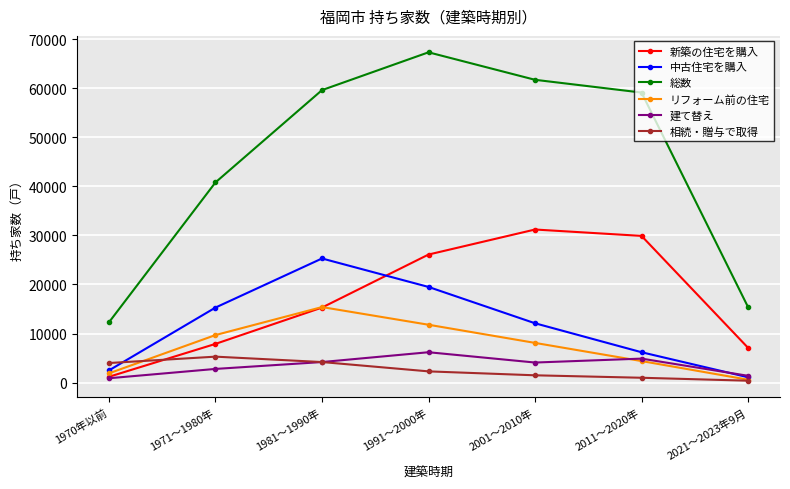

What is the value of the 総数 point at the 1st from the left?

12300